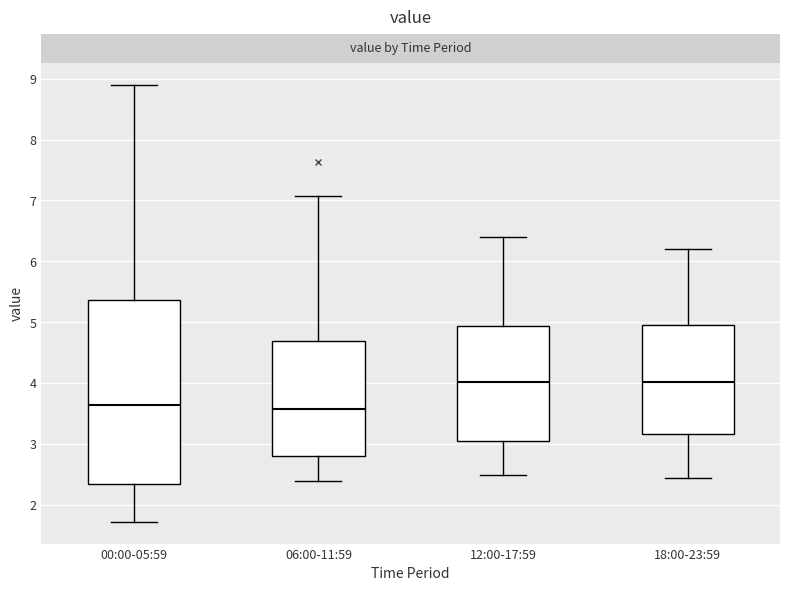

Comparing the boxes themselves (not the whiskers), which one is the tallest?

00:00-05:59